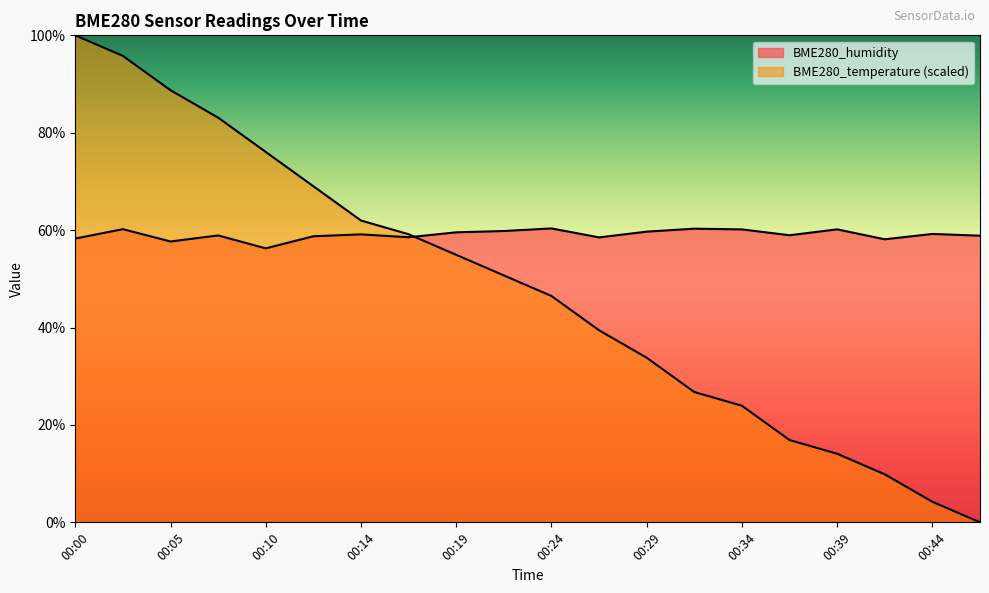

What is the difference between the maximum and minimum values in the BME280_temperature series?

100.0